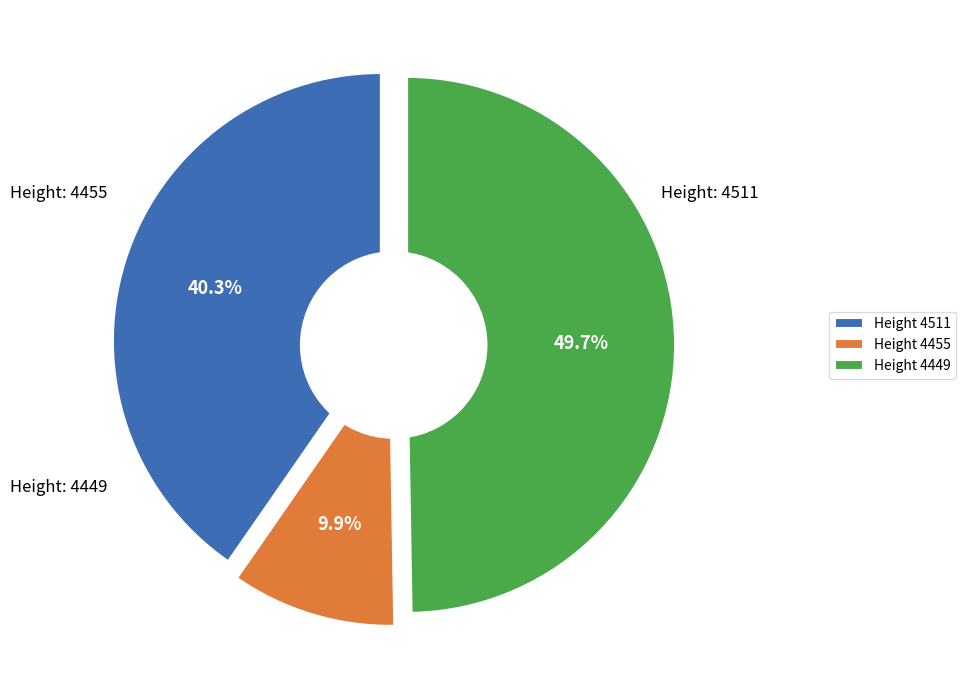

Is it true that 4511 is 33% of the pie?

False